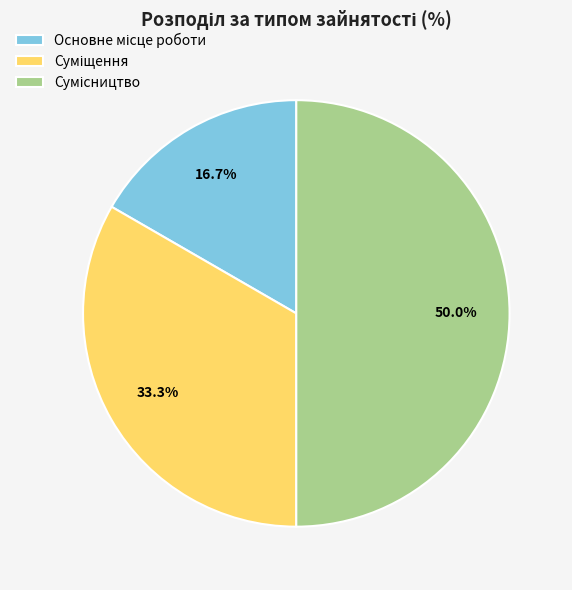

Does Суміщення represent more than half of the total?

No